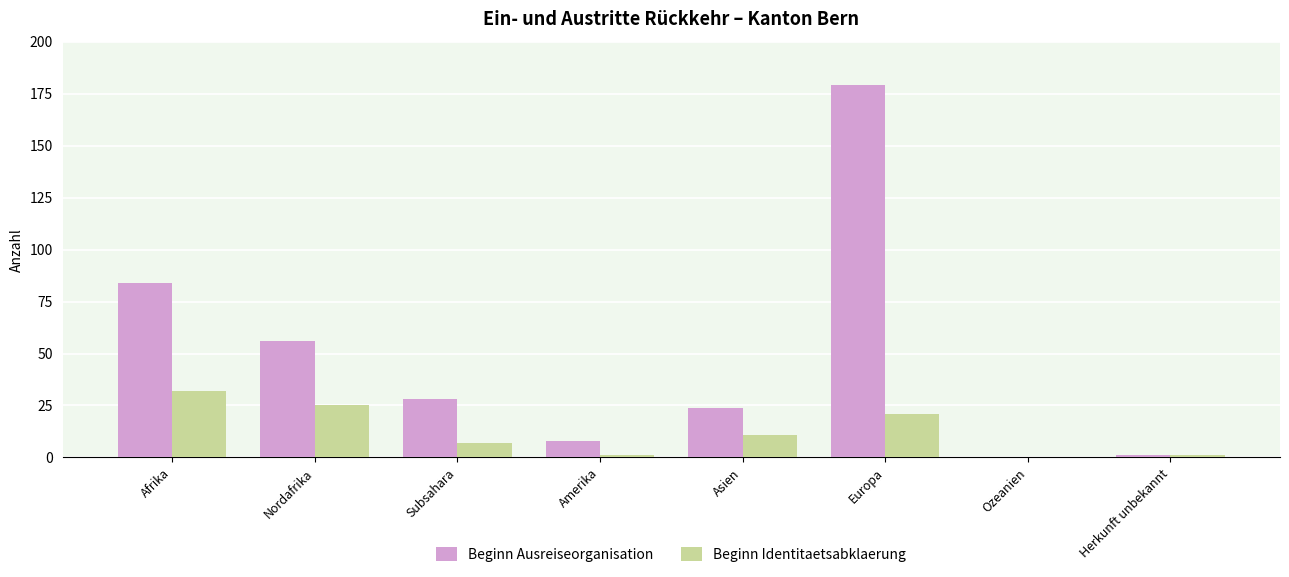

What is the greatest value displayed?

179